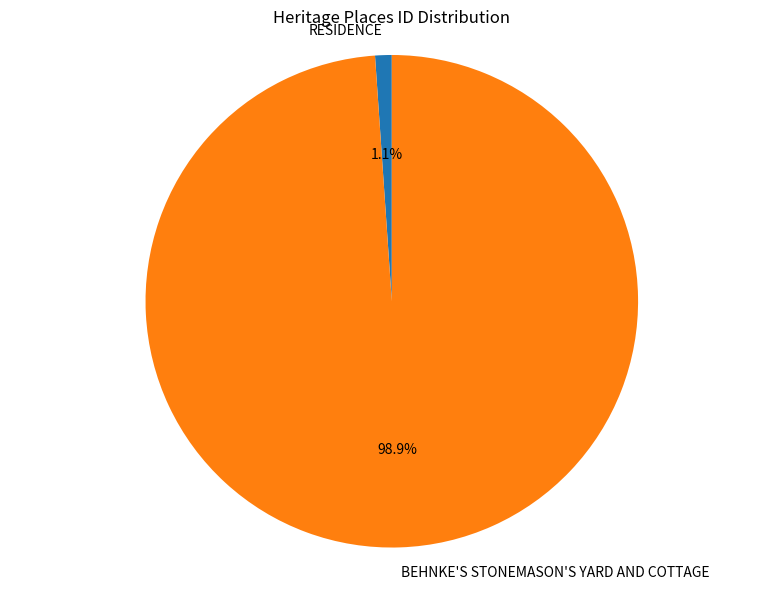

Is it true that RESIDENCE is 1% of the pie?

True